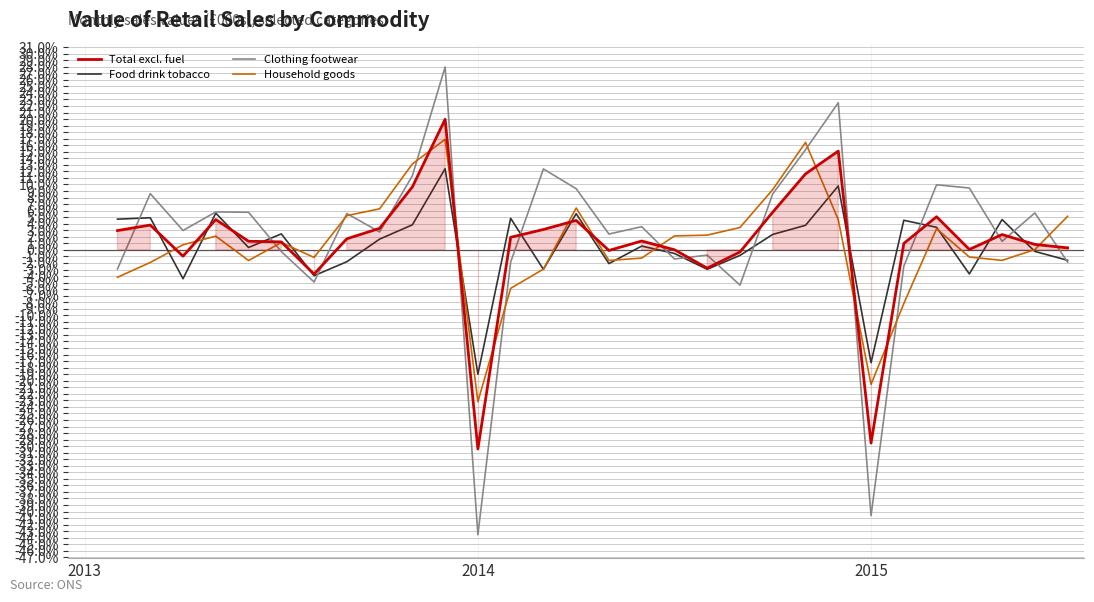

True or false: Clothing footwear has a value of -1.3 at 13.

False